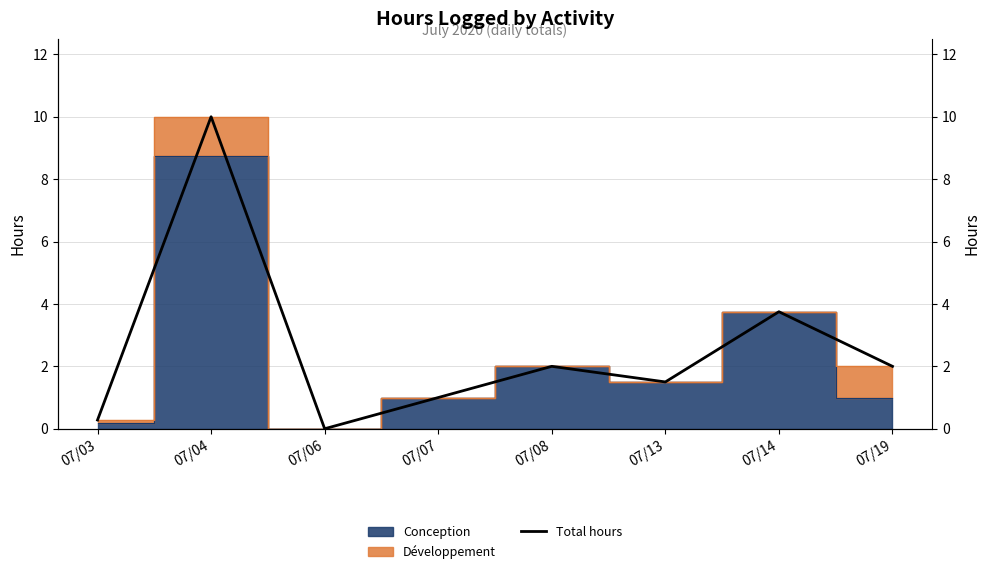

How many interior local peaks (higher than both neighbors) does the data have?

3